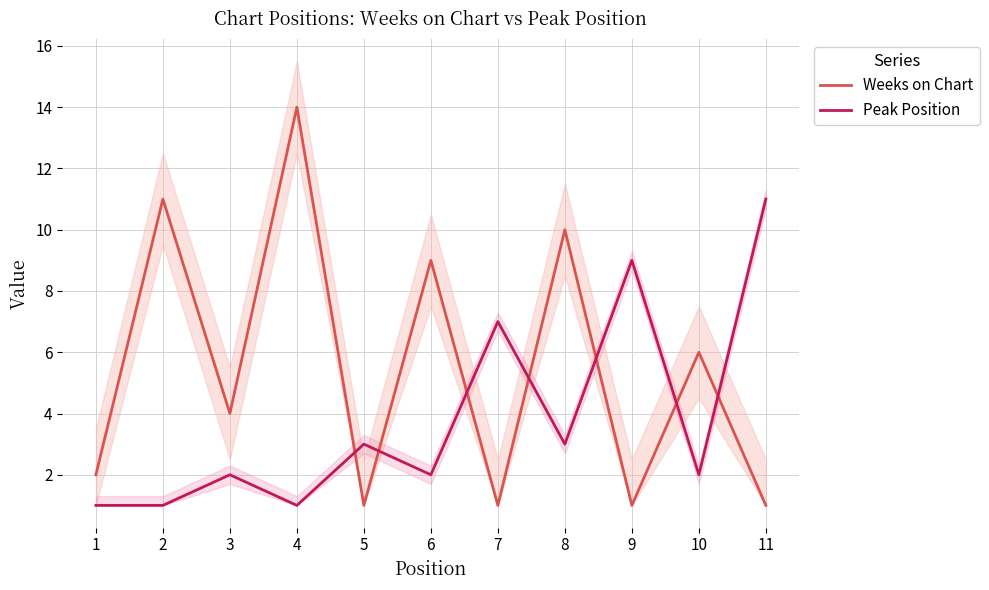

What is the approximate value of Peak Position at 10?

2